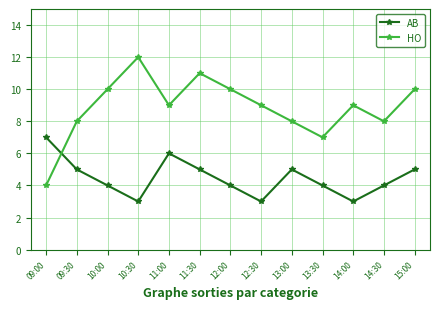

Which label corresponds to the largest value in the chart?

10:30